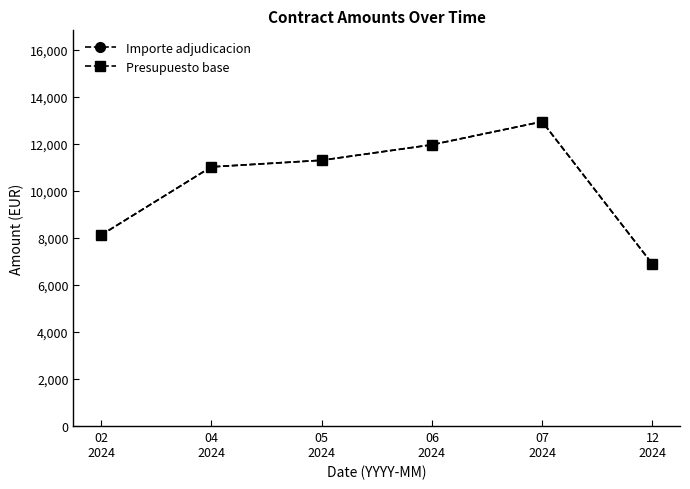

How many lines are shown in the chart?

2